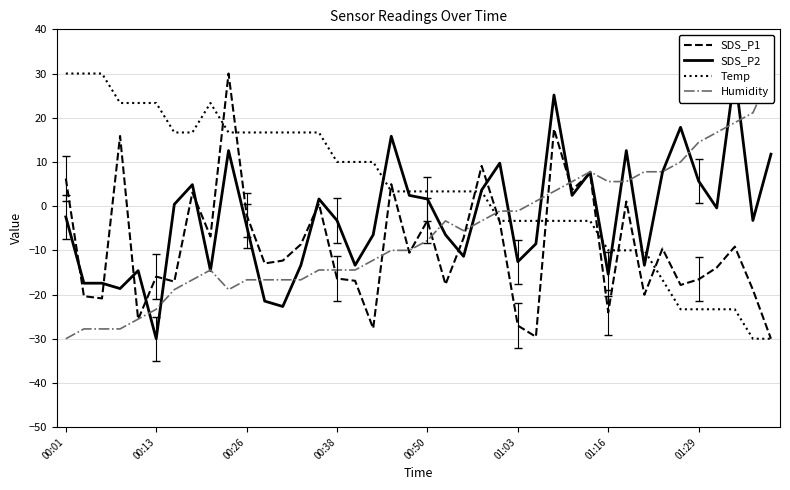

Rank the series at 39 from highest to lowest value.

Humidity, SDS_P2, SDS_P1, Temp